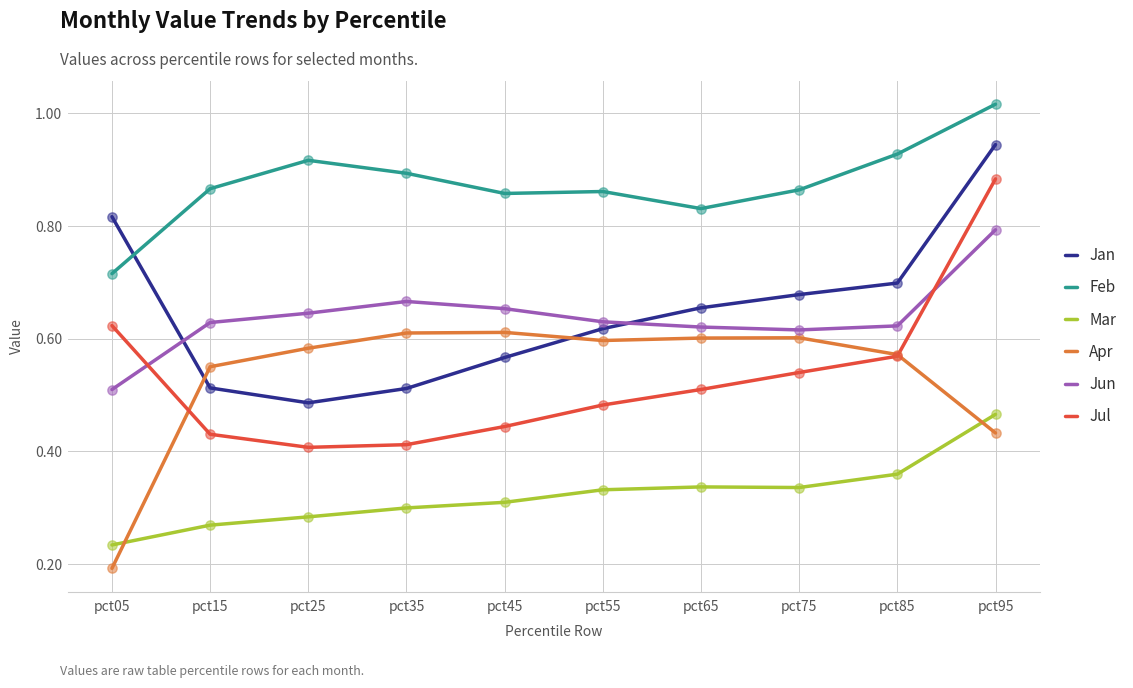

Which series has the largest total across all categories?

Feb